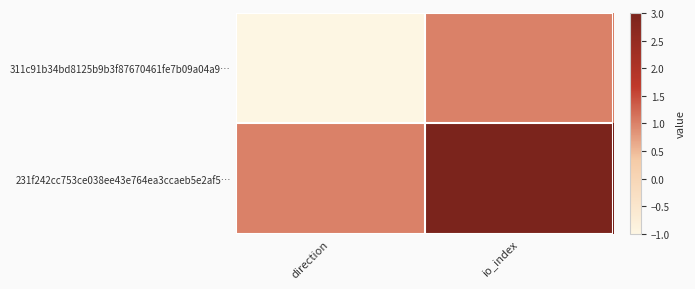

Which series changed the most between direction and io_index?

311c91b34bd8125b9b3f87670461fe7b09a04a9…